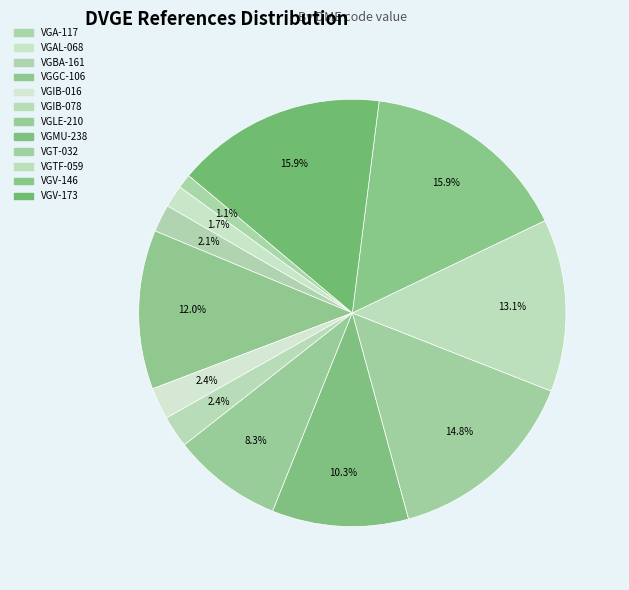

Which slice is the smallest?

VGA-117